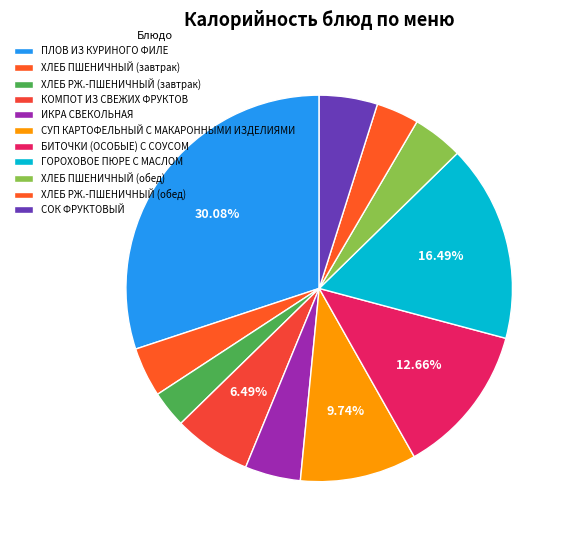

How many slices are in this pie chart?

11